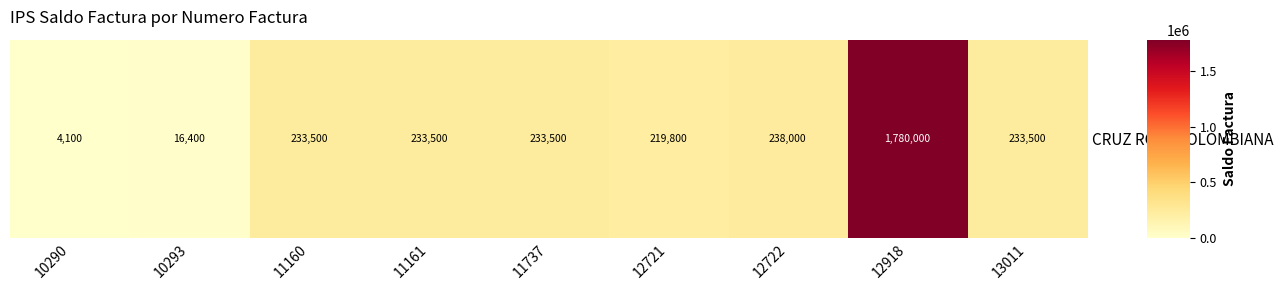

What is the average value?

354700